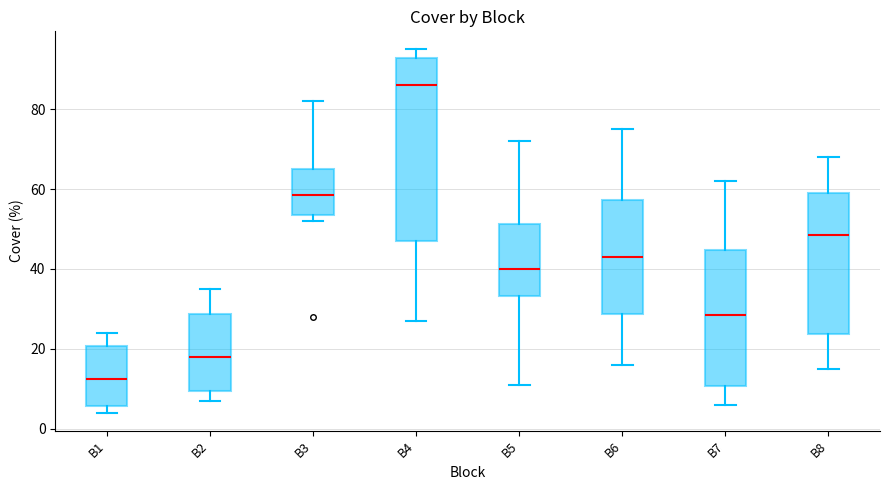

Reading left to right, read every box against the y-axis: the position of its median line, the range the box covers, and the ends of its whiskers. The values are not printed on the chart, so give them approximately, as read against the axis.

B1: median 12, box 6 to 20, whiskers 4 to 24
B2: median 18, box 10 to 28, whiskers 8 to 36
B3: median 58, box 54 to 66, whiskers 52 to 82
B4: median 86, box 48 to 92, whiskers 28 to 96
B5: median 40, box 34 to 52, whiskers 12 to 72
B6: median 44, box 28 to 58, whiskers 16 to 76
B7: median 28, box 10 to 44, whiskers 6 to 62
B8: median 48, box 24 to 60, whiskers 16 to 68